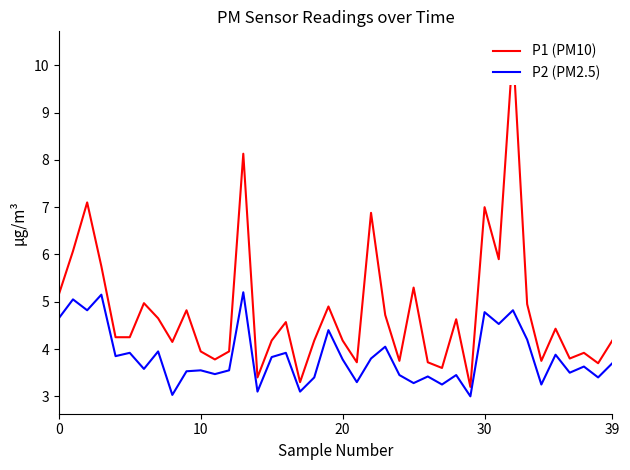

How many lines are shown in the chart?

2